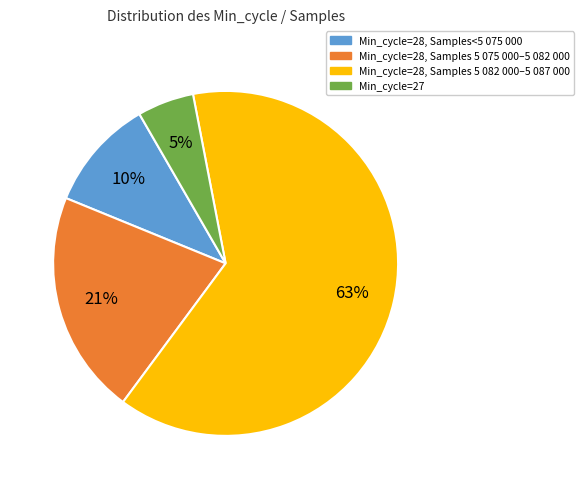

Is there a majority slice in this chart?

Yes